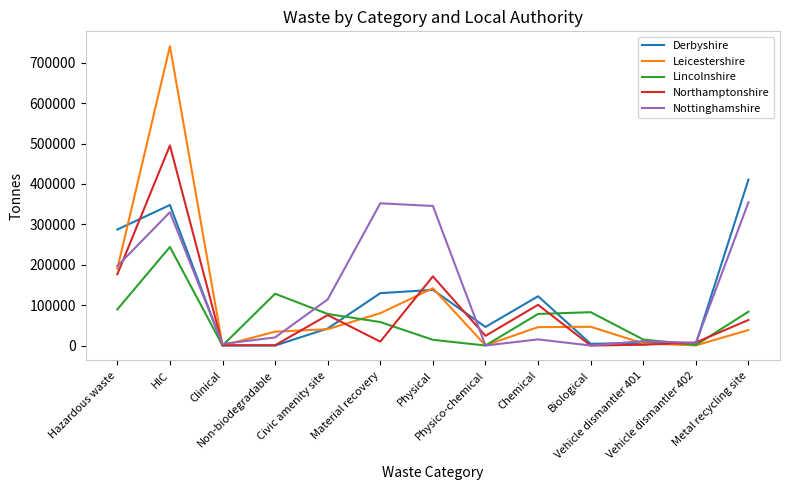

Rank the series by their average value, from highest to lowest.

Nottinghamshire, Derbyshire, Leicestershire, Northamptonshire, Lincolnshire